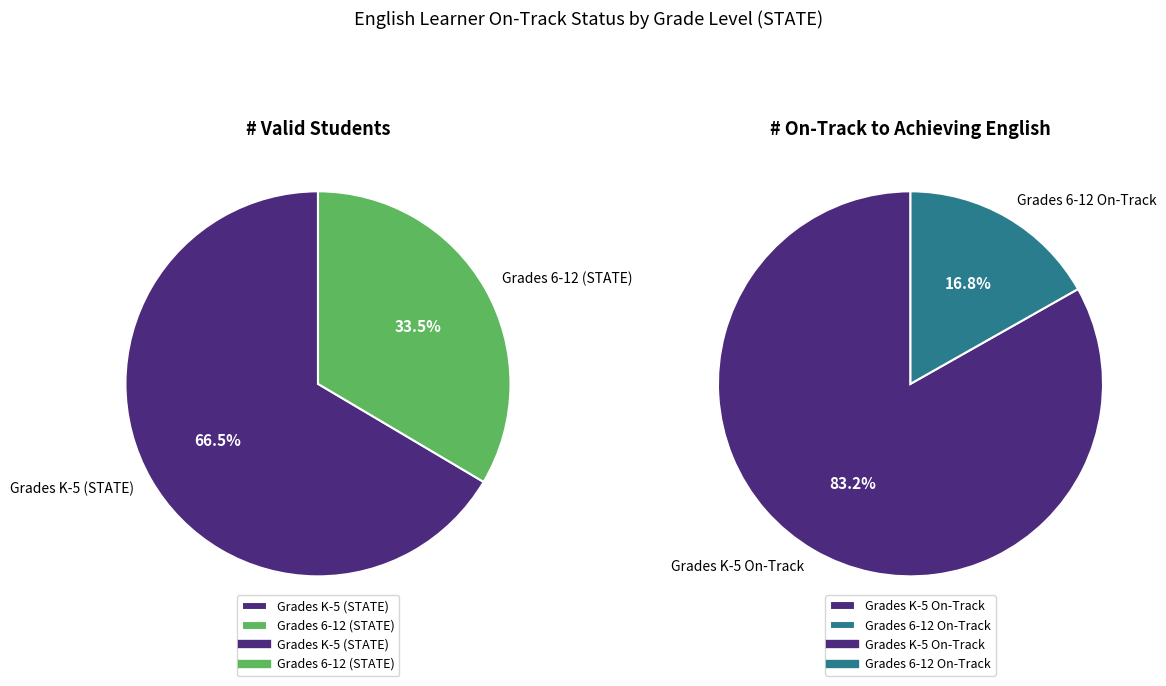

What is the difference between the highest and lowest values at Grades 6-12?

12145